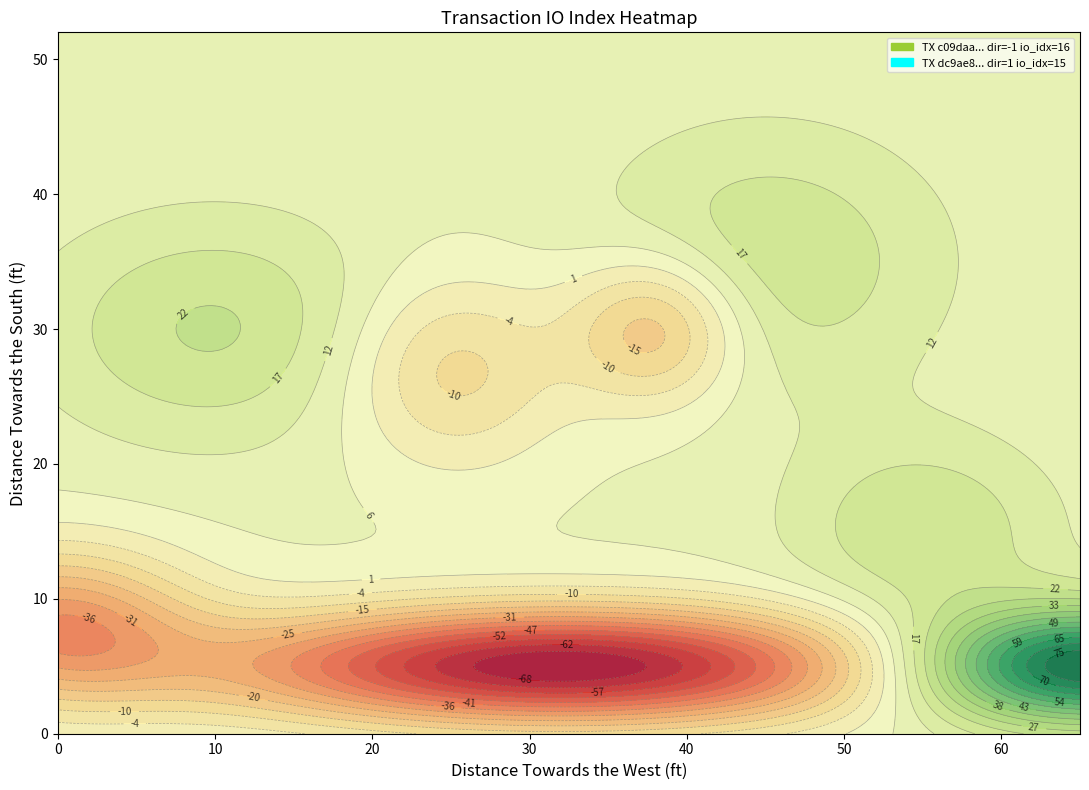

Reading left to right, transcribe all the data shown in this chart.

c09daa7eea3271780864dfca37df6dd0499ba48: direction=-1	io_index=16
dc9ae839b7edb0b2d97309c5f341c393f54d1f6: direction=1	io_index=15